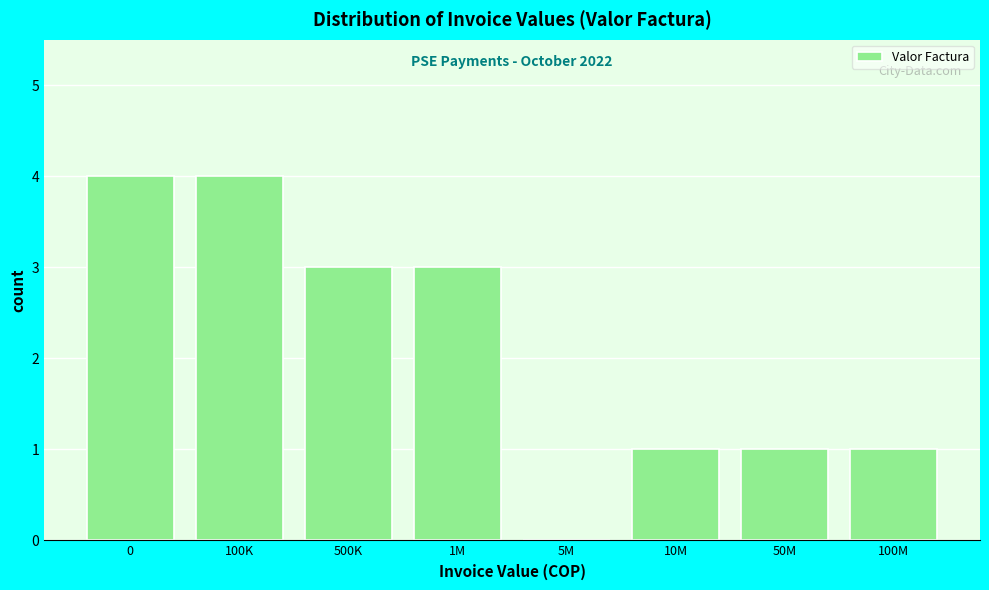

Reading right to left, transcribe all the data shown in this chart.

100M=1	50M=1	10M=1	5M=0	1M=3	500K=3	100K=4	0=4